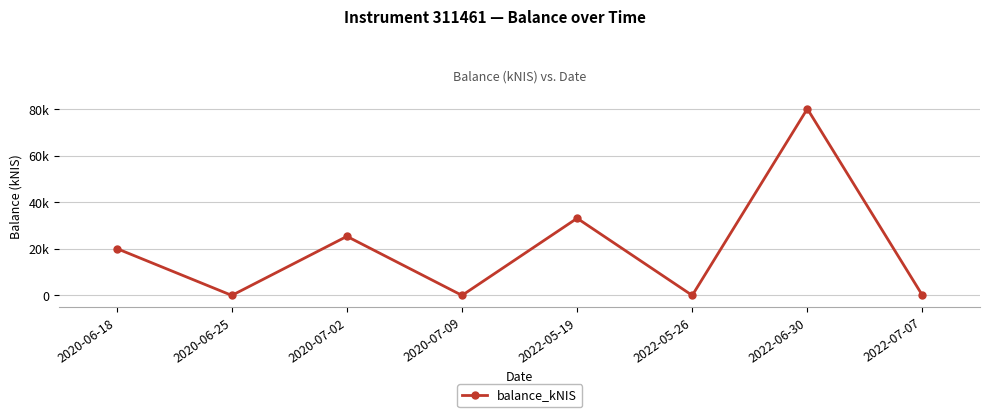

Rank the categories by value from highest to lowest.

2022-06-30, 2022-05-19, 2020-07-02, 2020-06-18, 2020-06-25, 2020-07-09, 2022-05-26, 2022-07-07